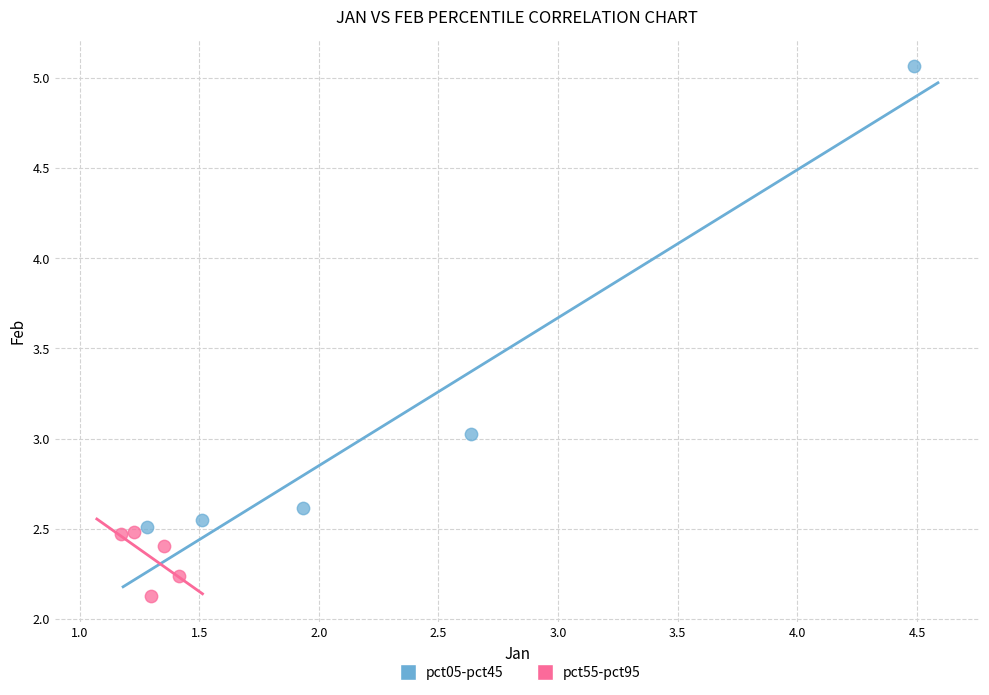

Which series reaches the maximum Y coordinate?

pct05-pct45